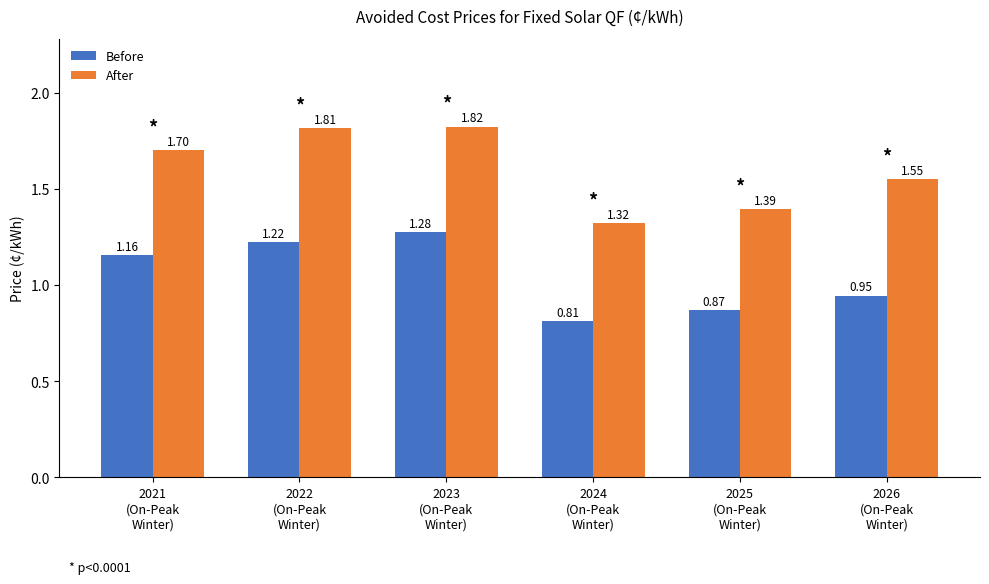

At how many categories does at least one series exceed 0?

6